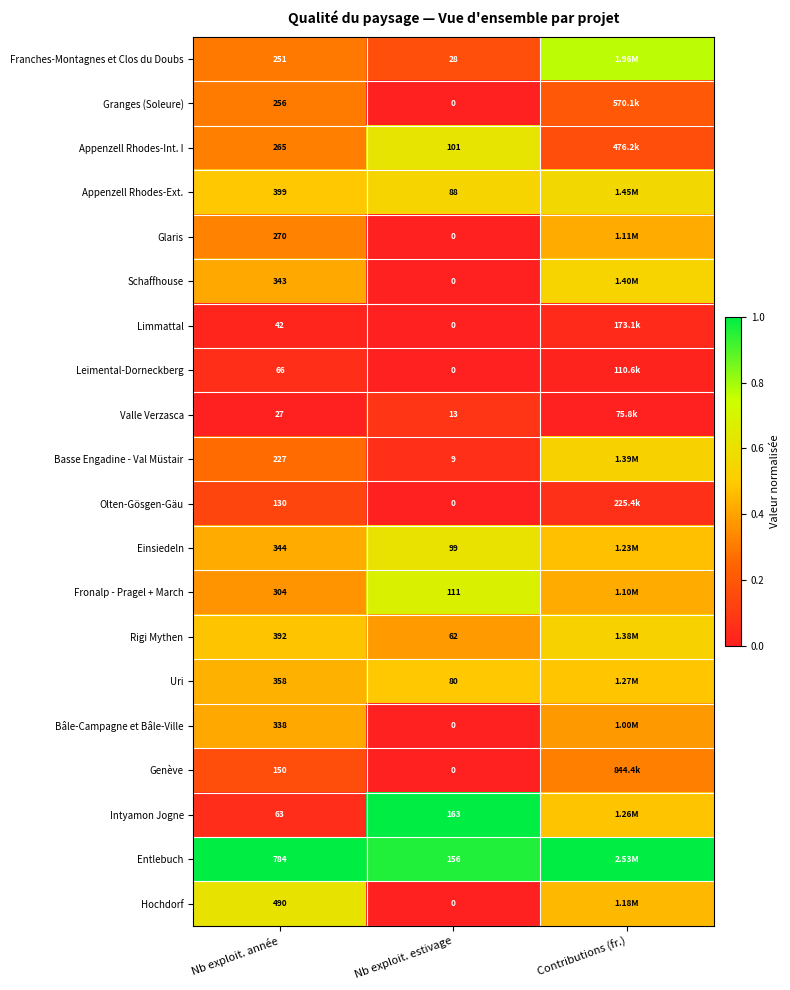

Is the value of Appenzell Rhodes-Int. I at Nb exploit. année greater than the value of Glaris at Nb exploit. estivage?

Yes